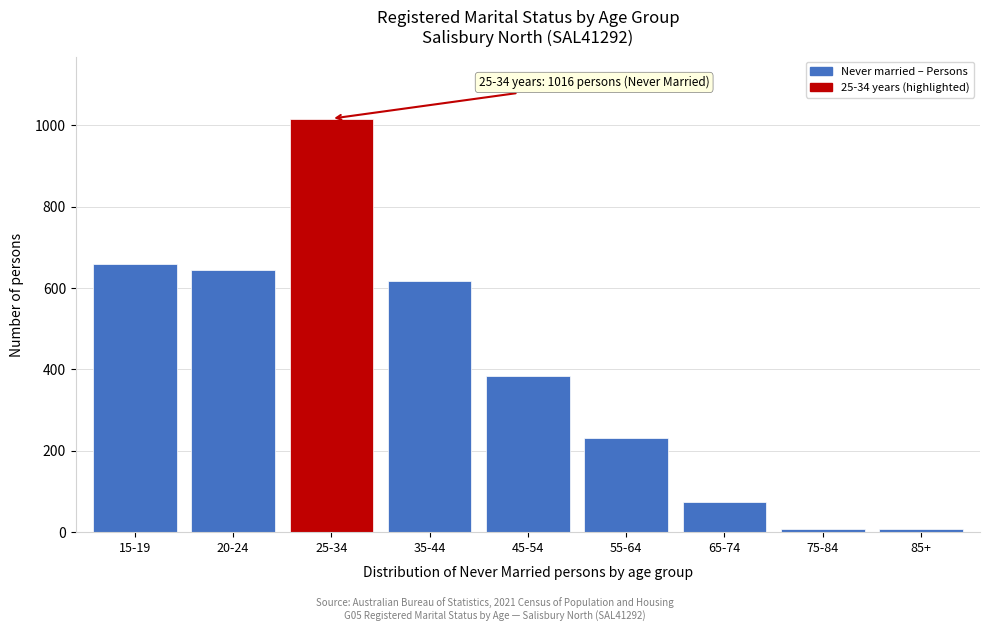

Reading right to left, what are all the values shown in this chart?

7	7	74	231	384	616	1016	643	660